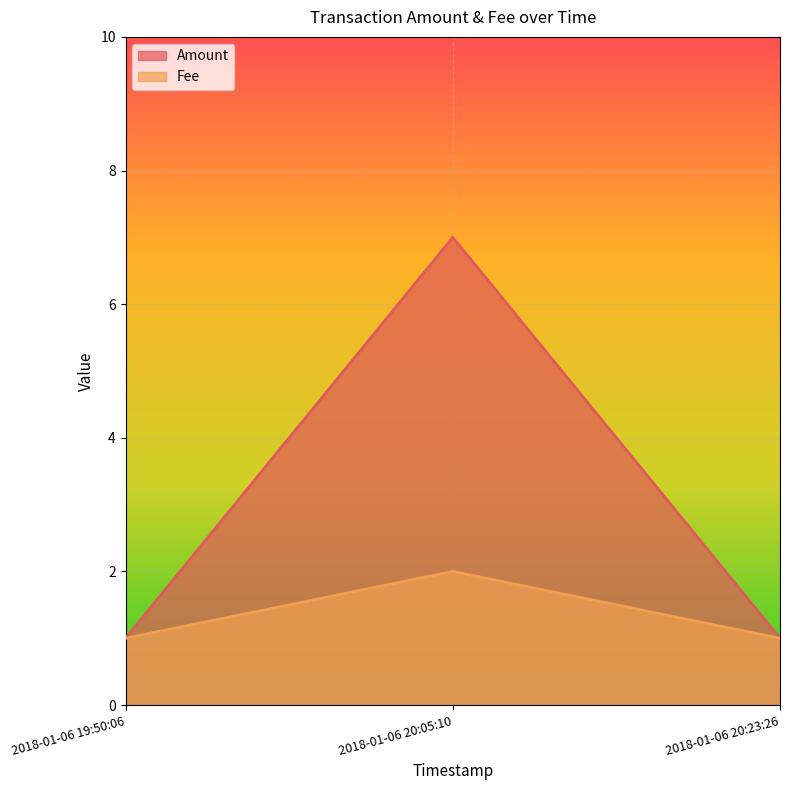

Where is Fee nearest to the value 1?

2018-01-06 19:50:06